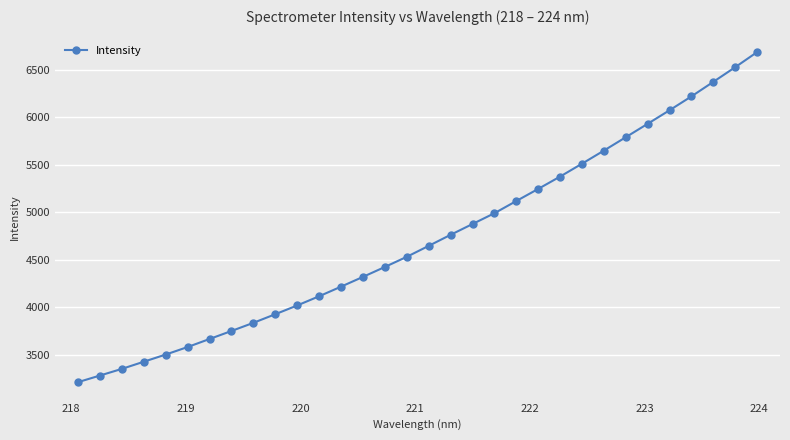

What is the minimum value shown in the chart?

3215.1